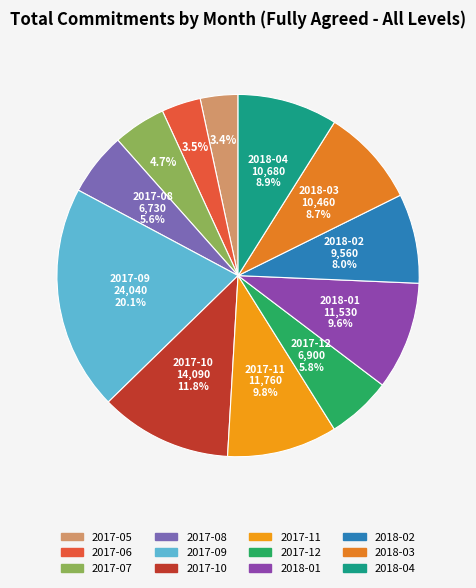

Approximately how many times larger is the value at 2018-04 compared to 2017-07?

1.9